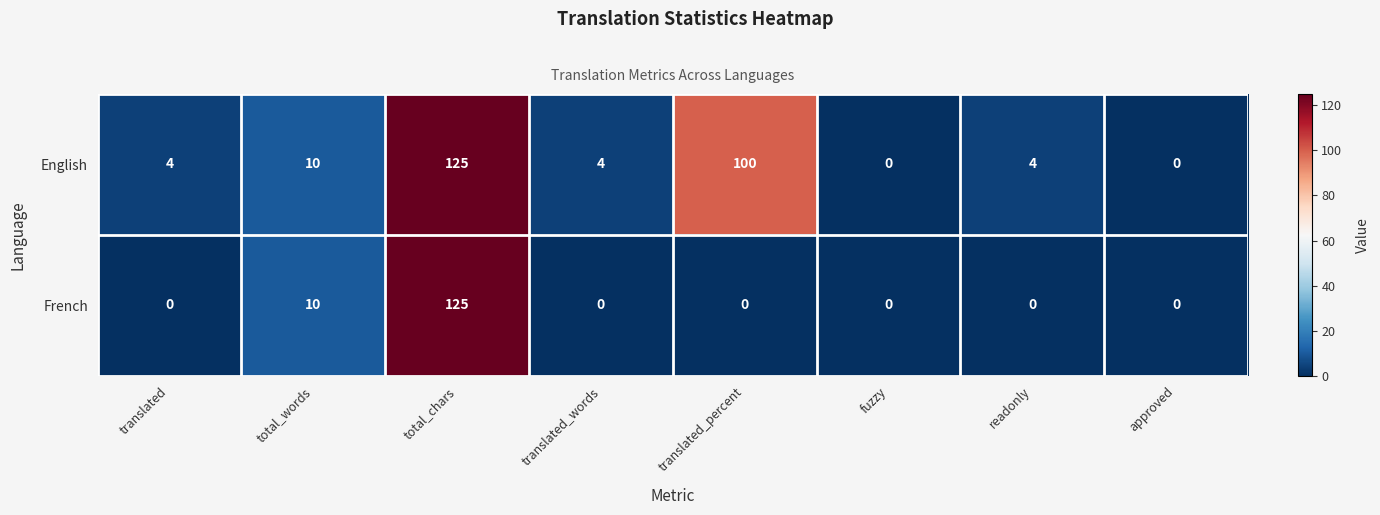

At which category is the sum across all series the highest?

total_chars